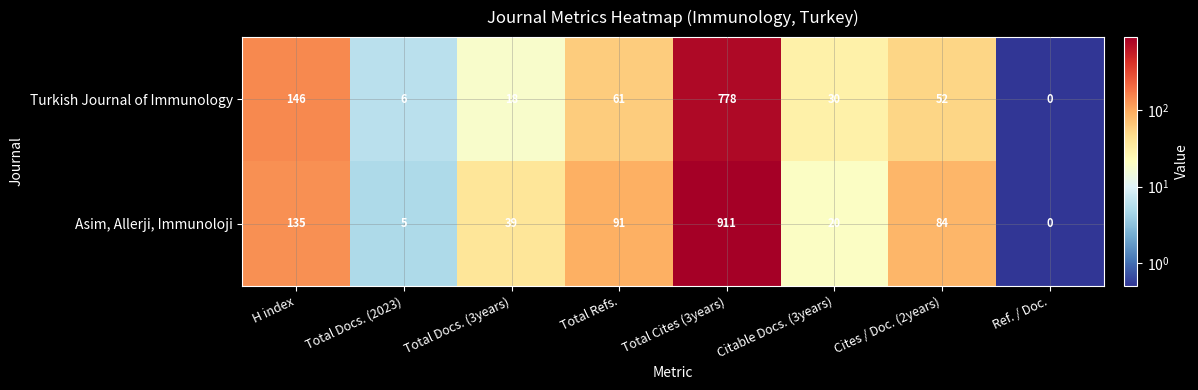

What is the greatest value displayed?

911